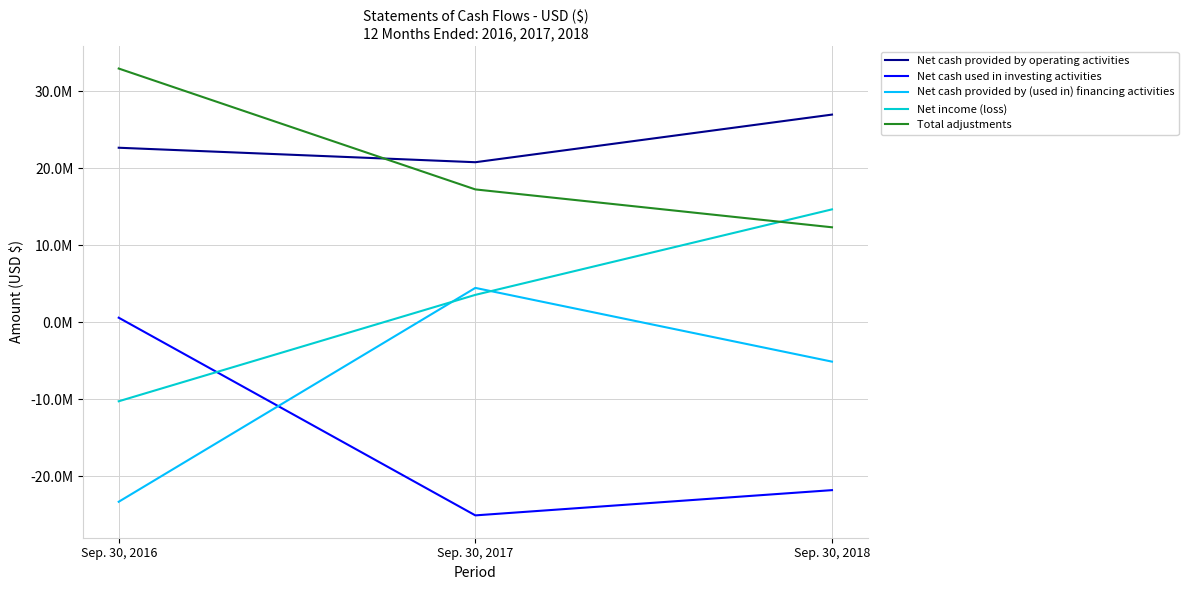

List the labels in order of Net cash provided by (used in) financing activities value, largest first.

Sep. 30, 2017, Sep. 30, 2018, Sep. 30, 2016